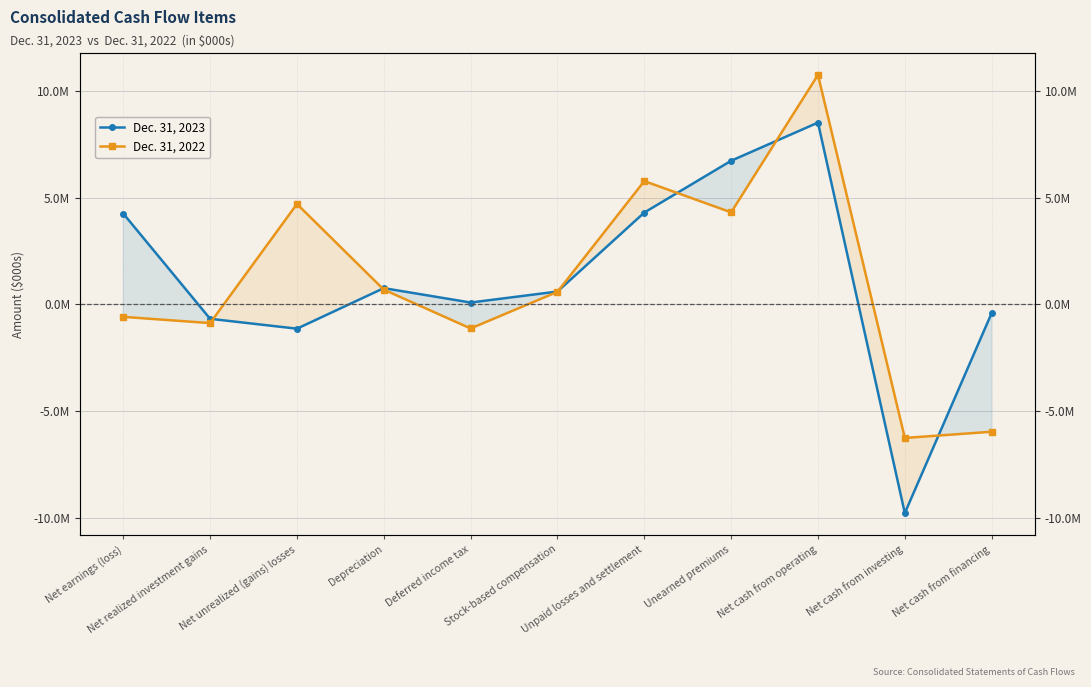

True or false: Dec. 31, 2023 and Dec. 31, 2022 intersect in this chart.

True